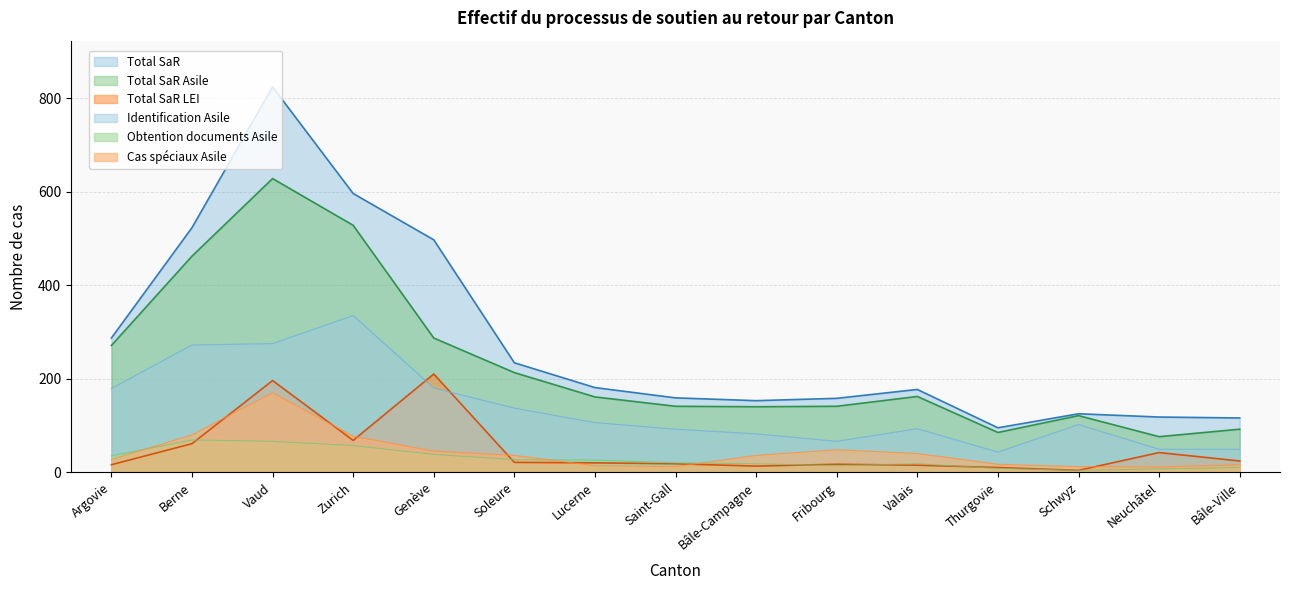

How many lines are shown in the chart?

6